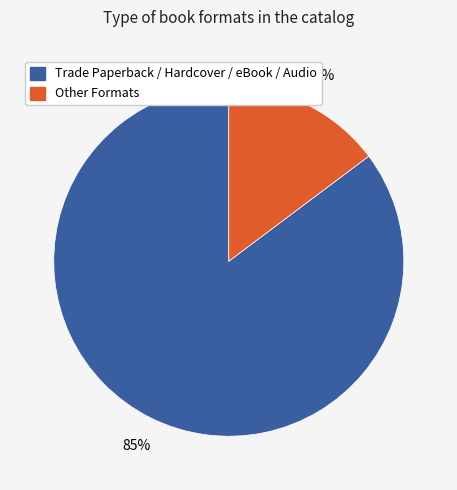

To the nearest percent, what is the average slice percentage?

50%